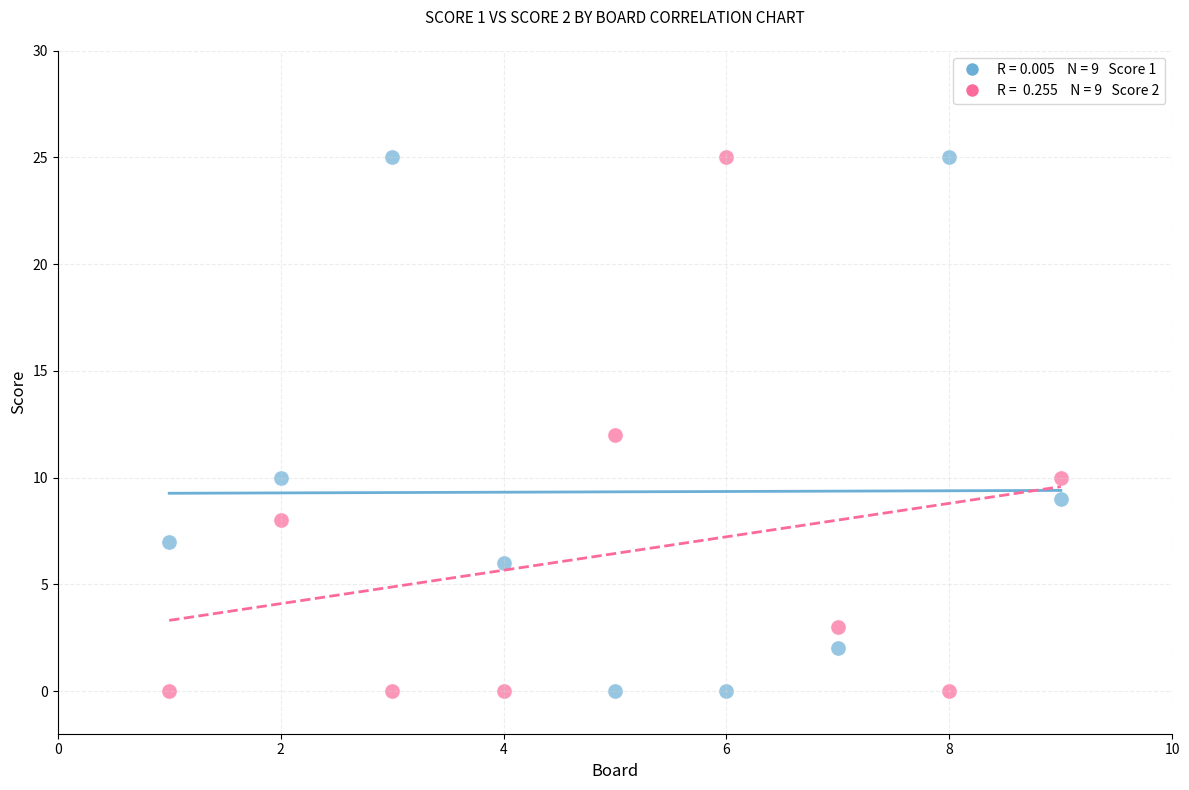

Across all data points, what is the range of X values (max minus min)?

8